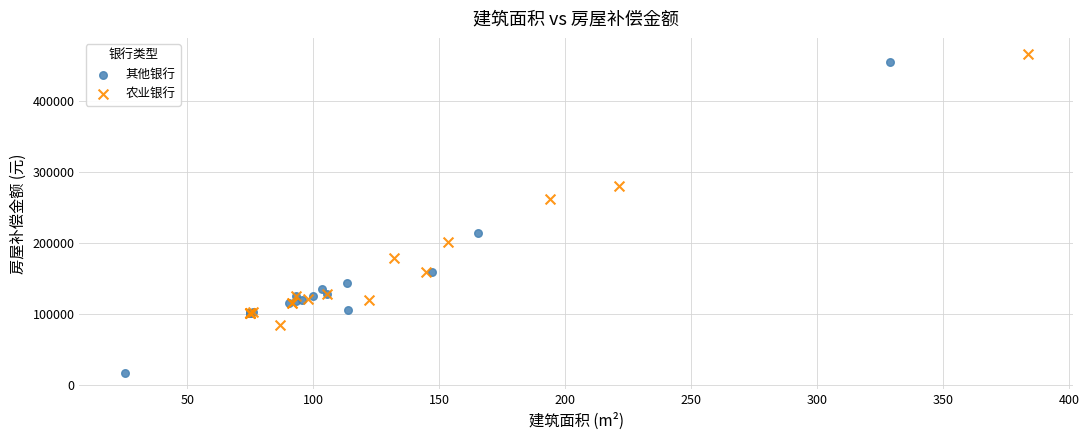

What are all the series names shown in the legend?

其他银行, 农业银行